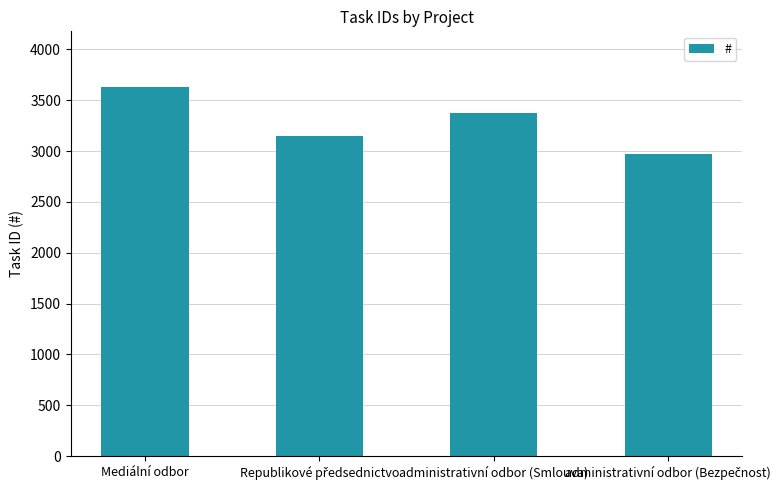

At which label is the value closest to 3303?

administrativní odbor (Smlouva)